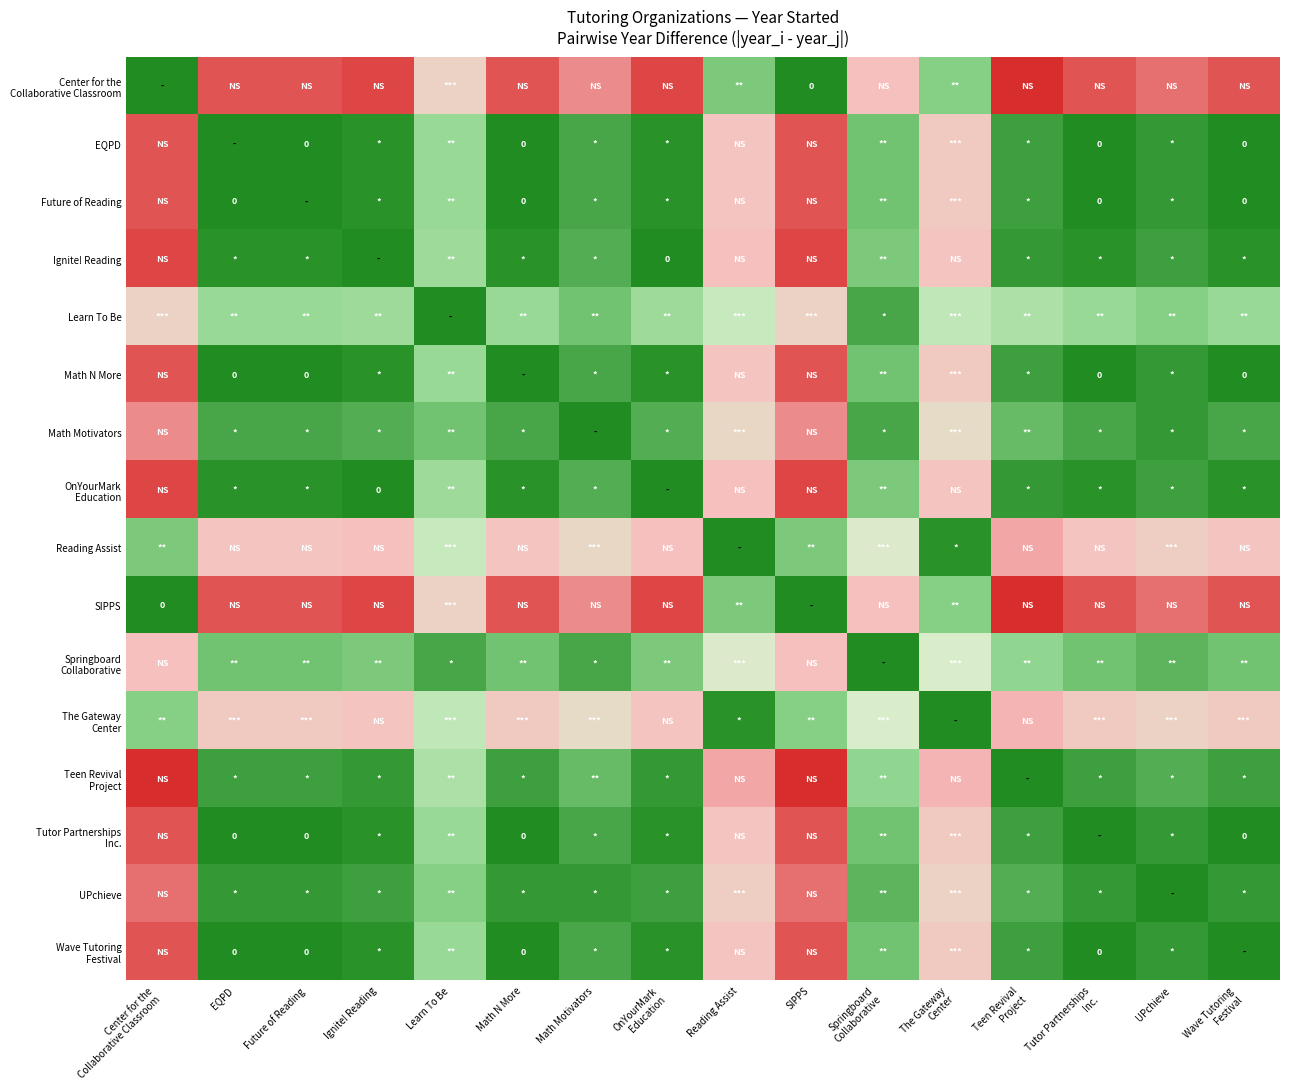

What is the difference between the The Gateway Center values at Center for the Collaborative Classroom and Reading Assist?

9